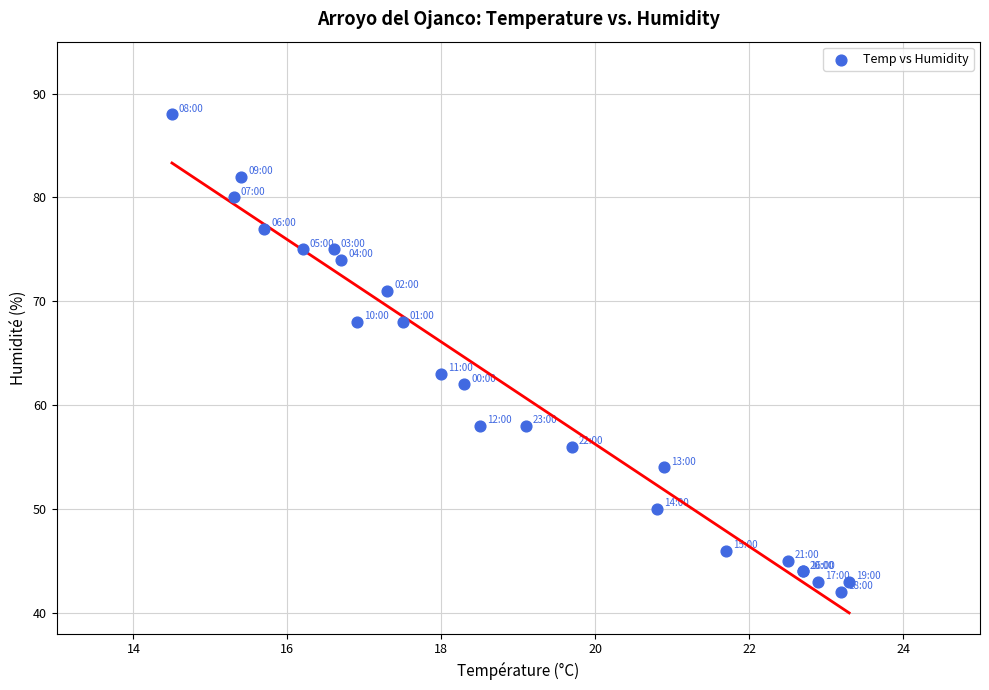

What Y value in the scatter plot is closest to 65?

63